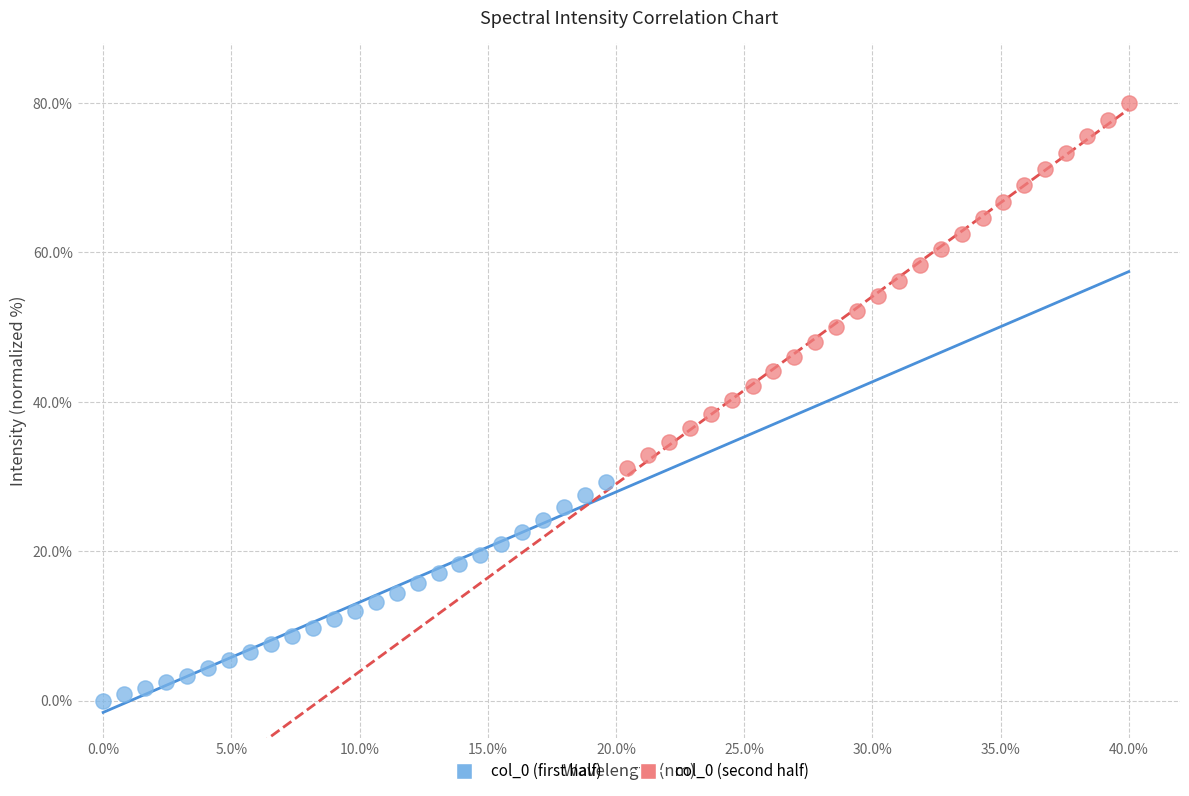

Which series reaches the maximum Y coordinate?

col_0 (second half)